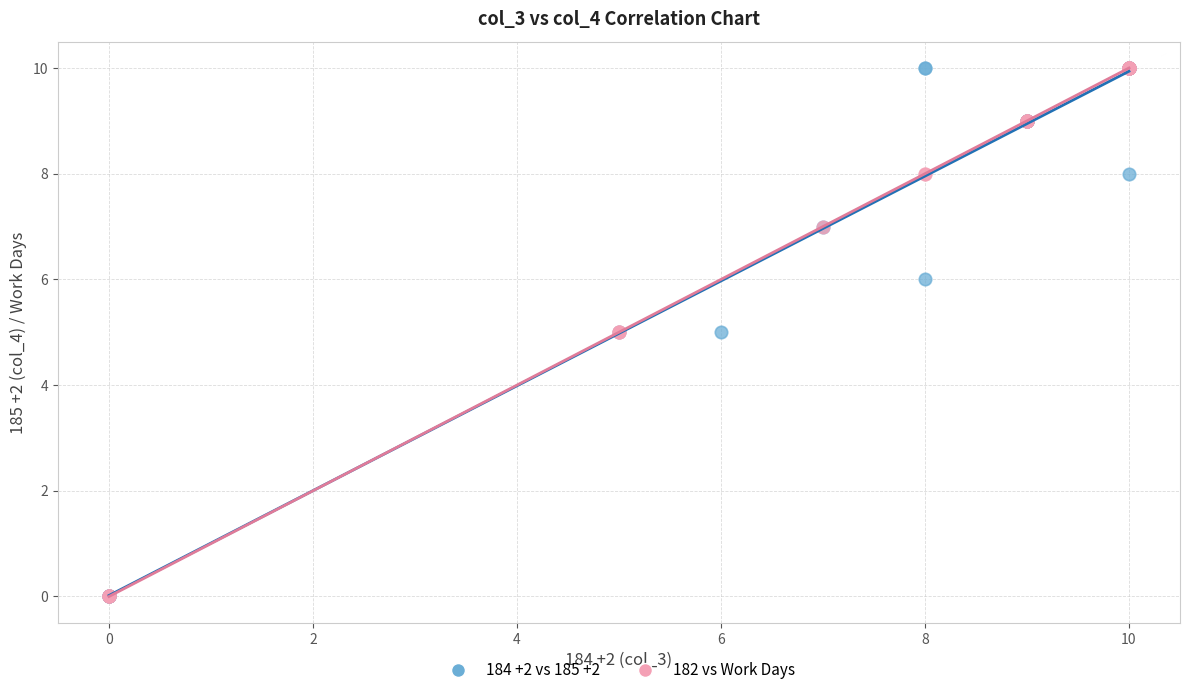

What are all the series names shown in the legend?

184 +2 vs 185 +2, 182 vs Work Days